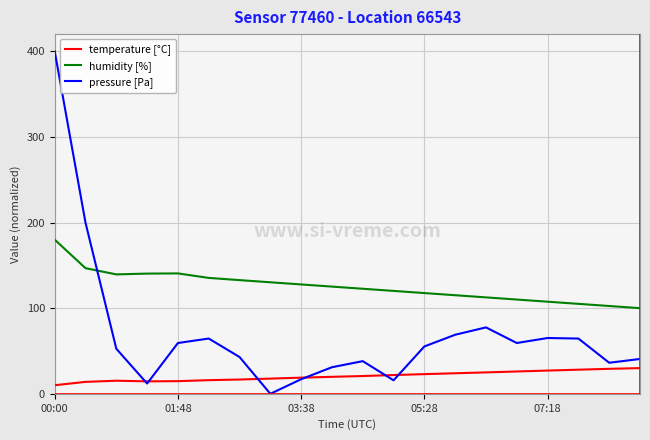

What is the greatest value displayed?

400.0